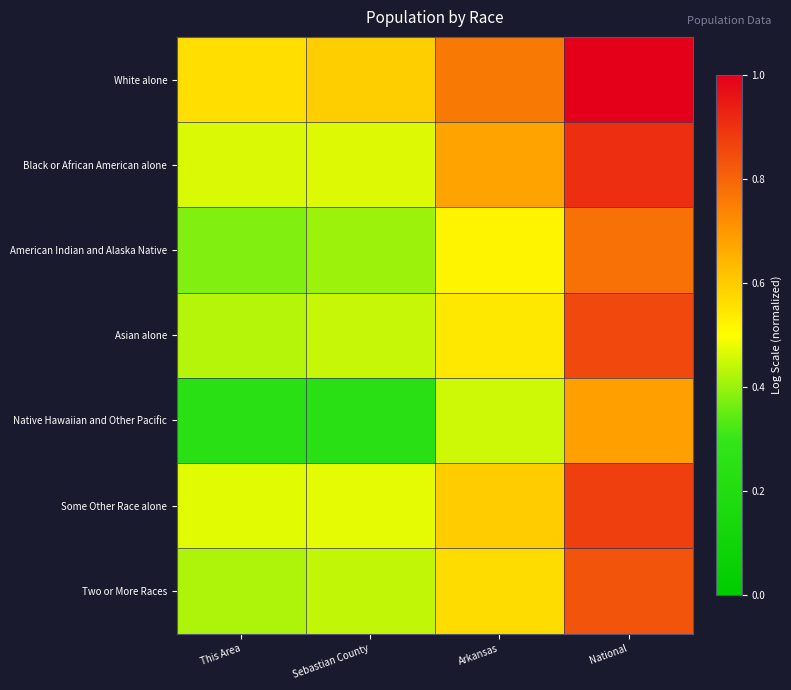

At which category is the sum across all series the highest?

National